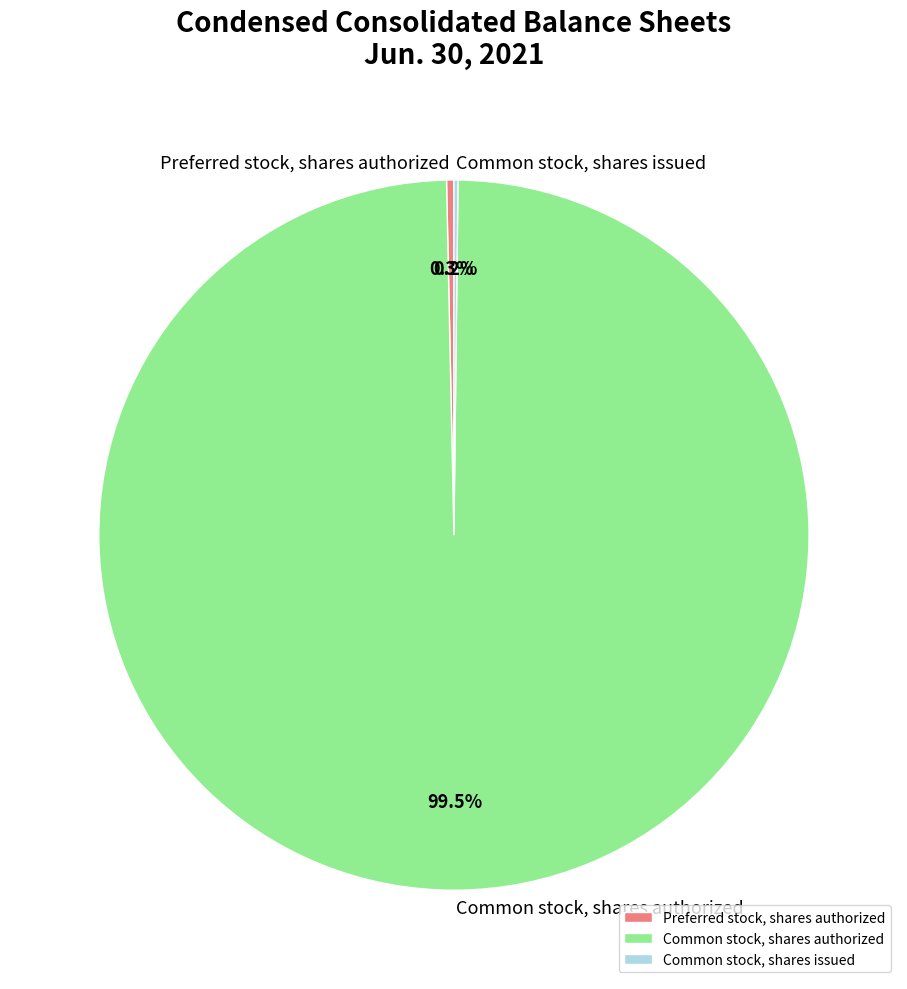

The Preferred stock, shares authorized slice represents 9% of the pie. True or false?

False